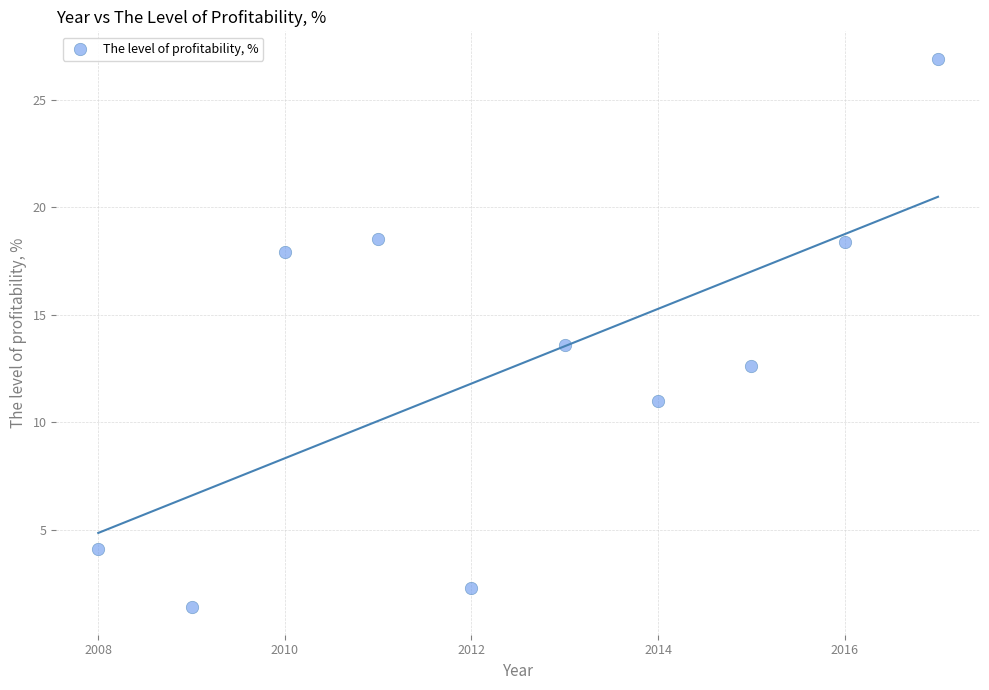

What is the average Y value?

12.7